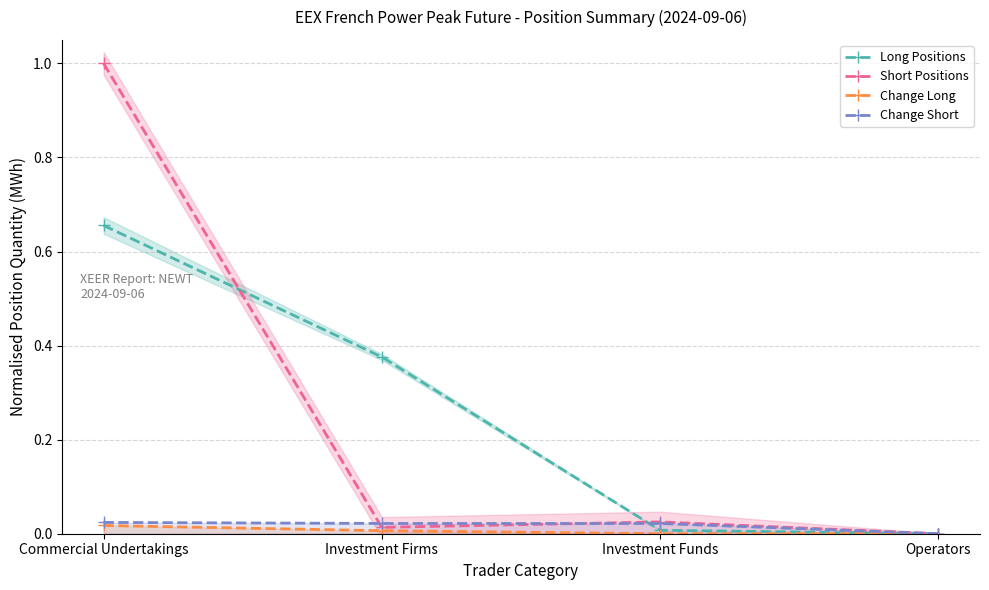

What is the label of the 3rd point from the right?

Investment Firms